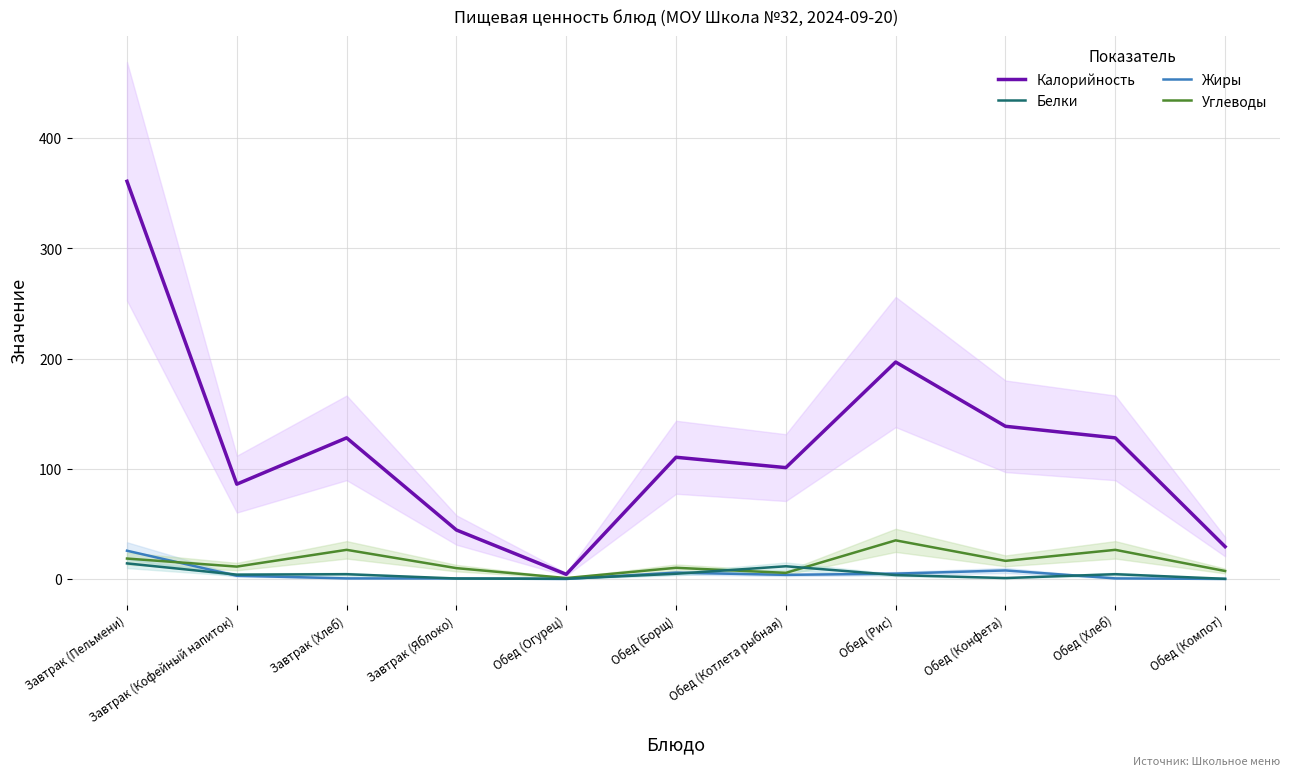

Which series changed the most between Завтрак (Пельмени) and Обед (Рис)?

Калорийность